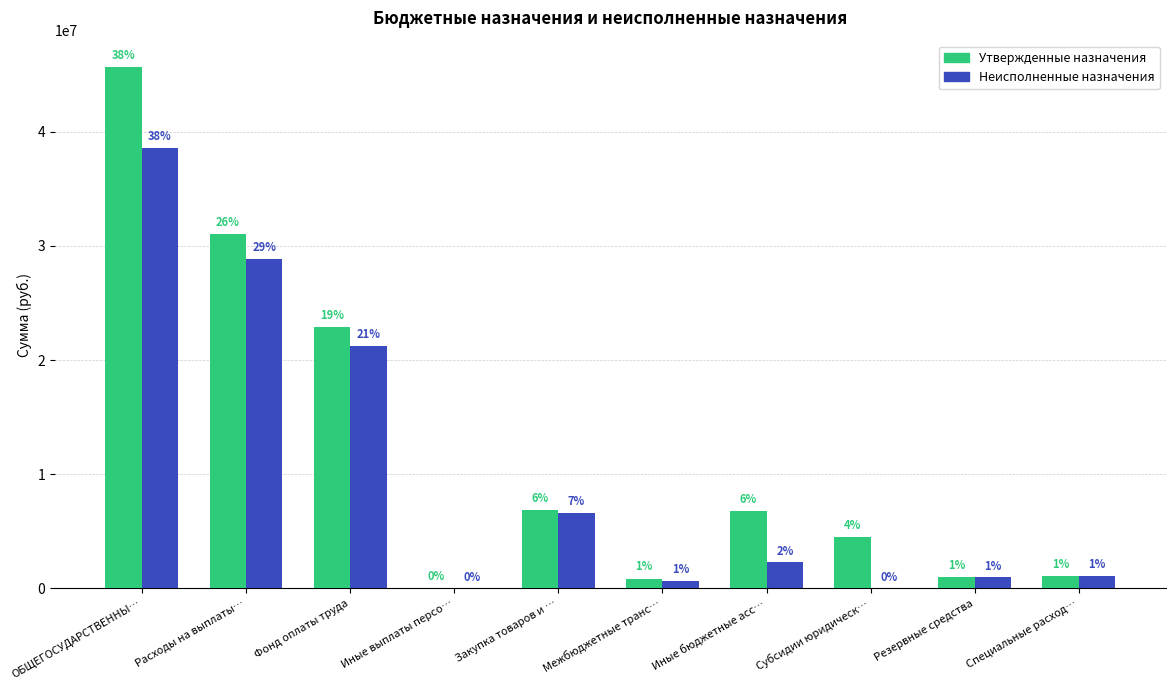

What is the label of the 1st bar from the left?

ОБЩЕГОСУДАРСТВЕННЫ…